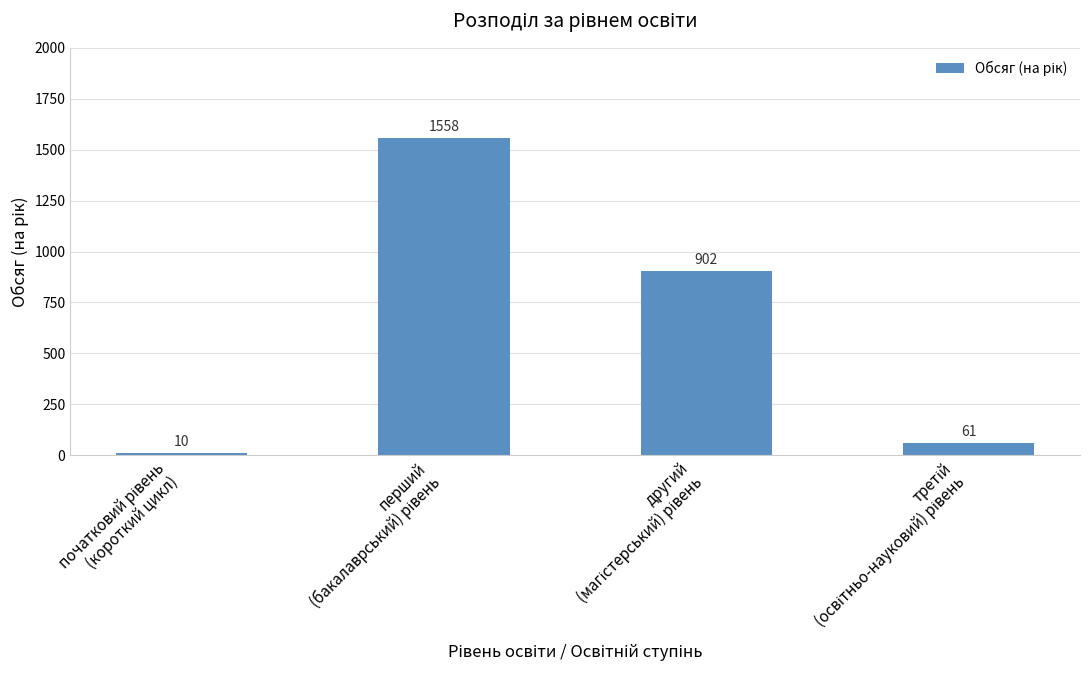

What is the smallest value displayed?

10